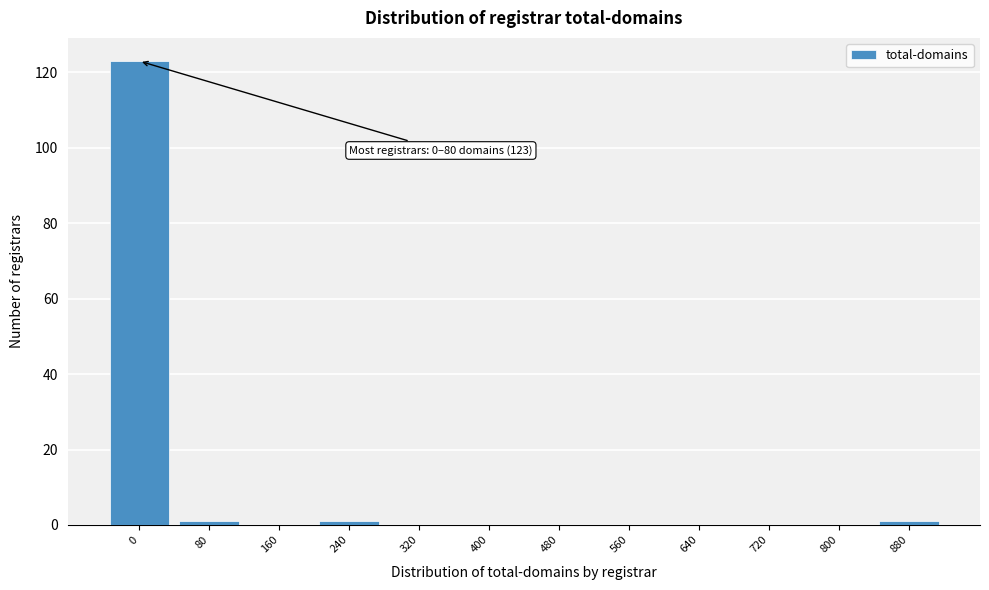

Reading left to right, extract all data points from this chart.

0=123	80=1	160=0	240=1	320=0	400=0	480=0	560=0	640=0	720=0	800=0	880=1